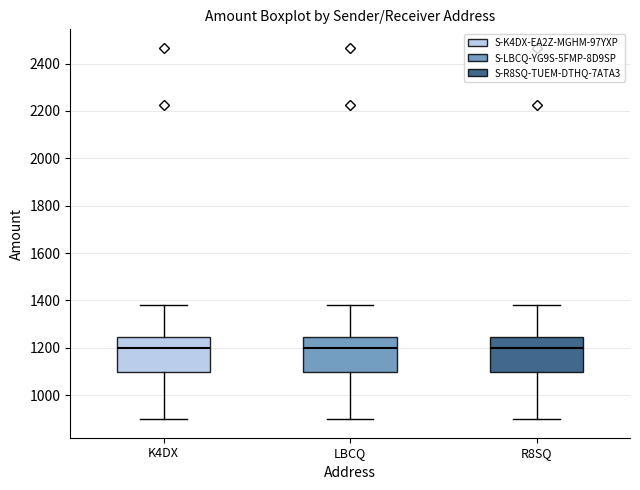

Reading left to right, transcribe this box plot: for each box, give where its median line is, the range the box spans, and where its two whiskers end, as read against the y-axis. The values are not printed on the chart, so give them approximately, as read against the axis.

K4DX: median 1200, box 1100 to 1240, whiskers 900 to 1380
LBCQ: median 1200, box 1100 to 1240, whiskers 900 to 1380
R8SQ: median 1200, box 1100 to 1240, whiskers 900 to 1380